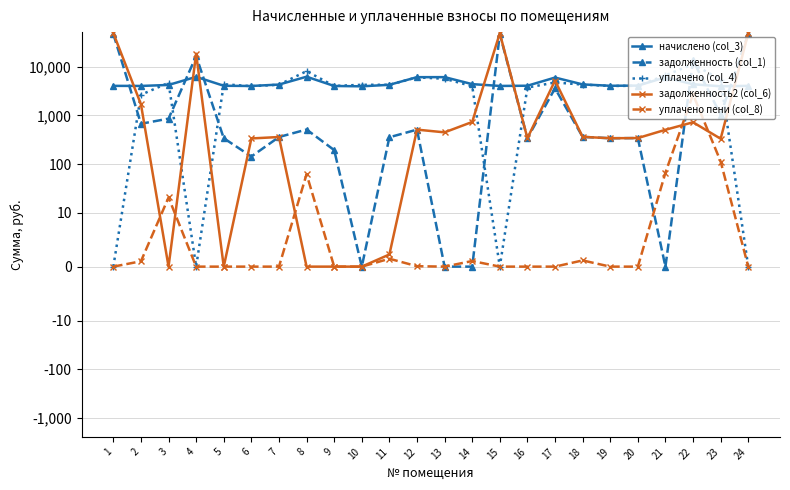

What is the spread (max minus min) of values at 23?

5326.8